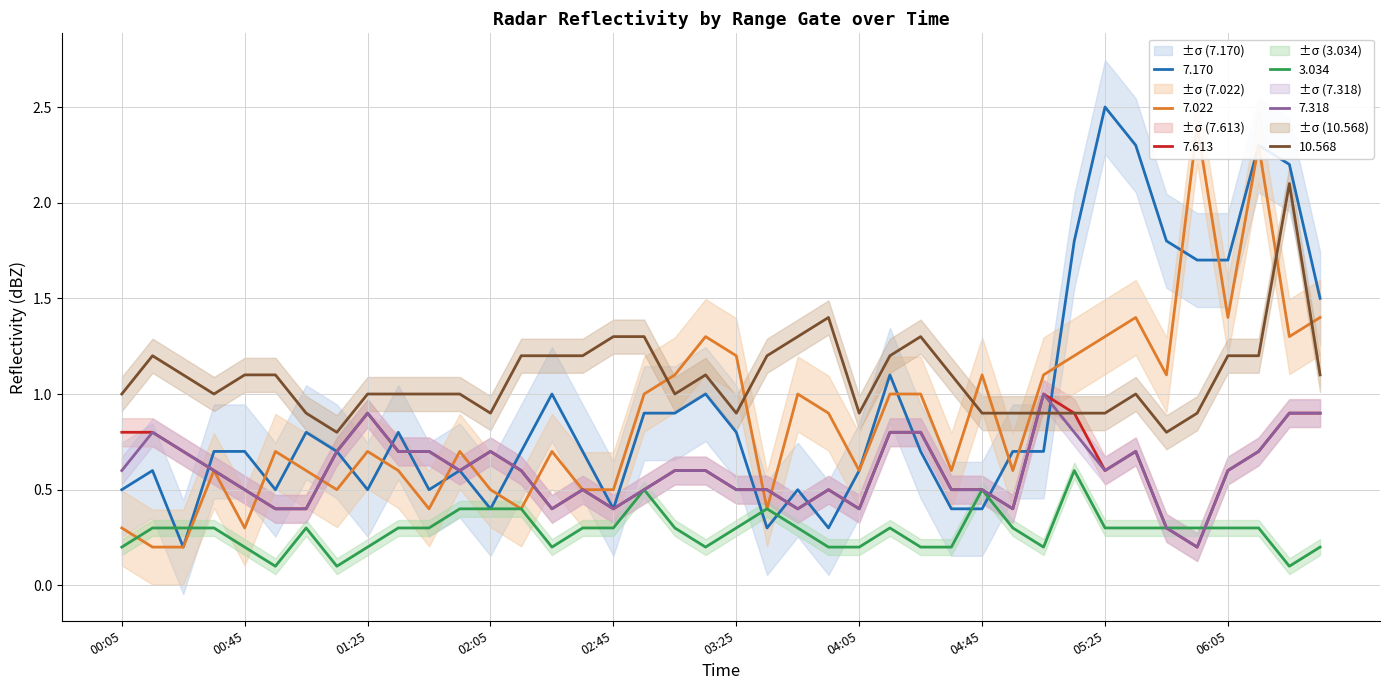

Reading left to right, list all the values displayed in this chart.

7.170: 0.5	0.6	0.2	0.7	0.7	0.5	0.8	0.7	0.5	0.8	0.5	0.6	0.4	0.7	1.0	0.7	0.4	0.9	0.9	1.0	0.8	0.3	0.5	0.3	0.6	1.1	0.7	0.4	0.4	0.7	0.7	1.8	2.5	2.3	1.8	1.7	1.7	2.3	2.2	1.5
7.022: 0.3	0.2	0.2	0.6	0.3	0.7	0.6	0.5	0.7	0.6	0.4	0.7	0.5	0.4	0.7	0.5	0.5	1.0	1.1	1.3	1.2	0.4	1.0	0.9	0.6	1.0	1.0	0.6	1.1	0.6	1.1	1.2	1.3	1.4	1.1	2.4	1.4	2.3	1.3	1.4
7.613: 0.8	0.8	0.7	0.6	0.5	0.4	0.4	0.7	0.9	0.7	0.7	0.6	0.7	0.6	0.4	0.5	0.4	0.5	0.6	0.6	0.5	0.5	0.4	0.5	0.4	0.8	0.8	0.5	0.5	0.4	1.0	0.9	0.6	0.7	0.3	0.2	0.6	0.7	0.9	0.9
3.034: 0.2	0.3	0.3	0.3	0.2	0.1	0.3	0.1	0.2	0.3	0.3	0.4	0.4	0.4	0.2	0.3	0.3	0.5	0.3	0.2	0.3	0.4	0.3	0.2	0.2	0.3	0.2	0.2	0.5	0.3	0.2	0.6	0.3	0.3	0.3	0.3	0.3	0.3	0.1	0.2
7.318: 0.6	0.8	0.7	0.6	0.5	0.4	0.4	0.7	0.9	0.7	0.7	0.6	0.7	0.6	0.4	0.5	0.4	0.5	0.6	0.6	0.5	0.5	0.4	0.5	0.4	0.8	0.8	0.5	0.5	0.4	1.0	0.8	0.6	0.7	0.3	0.2	0.6	0.7	0.9	0.9
10.568: 1.0	1.2	1.1	1.0	1.1	1.1	0.9	0.8	1.0	1.0	1.0	1.0	0.9	1.2	1.2	1.2	1.3	1.3	1.0	1.1	0.9	1.2	1.3	1.4	0.9	1.2	1.3	1.1	0.9	0.9	0.9	0.9	0.9	1.0	0.8	0.9	1.2	1.2	2.1	1.1